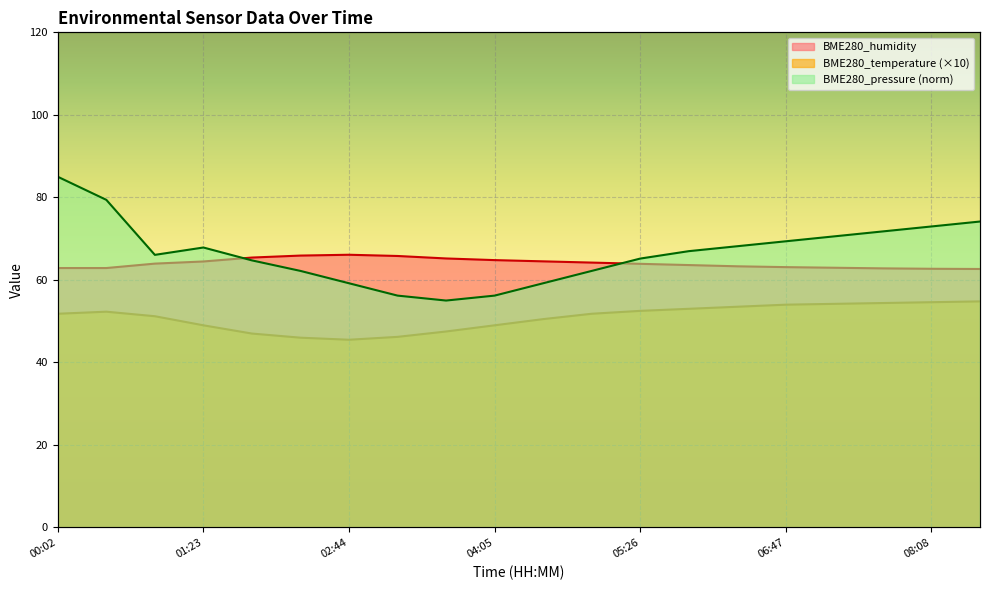

What position from the right is 07:14?

4